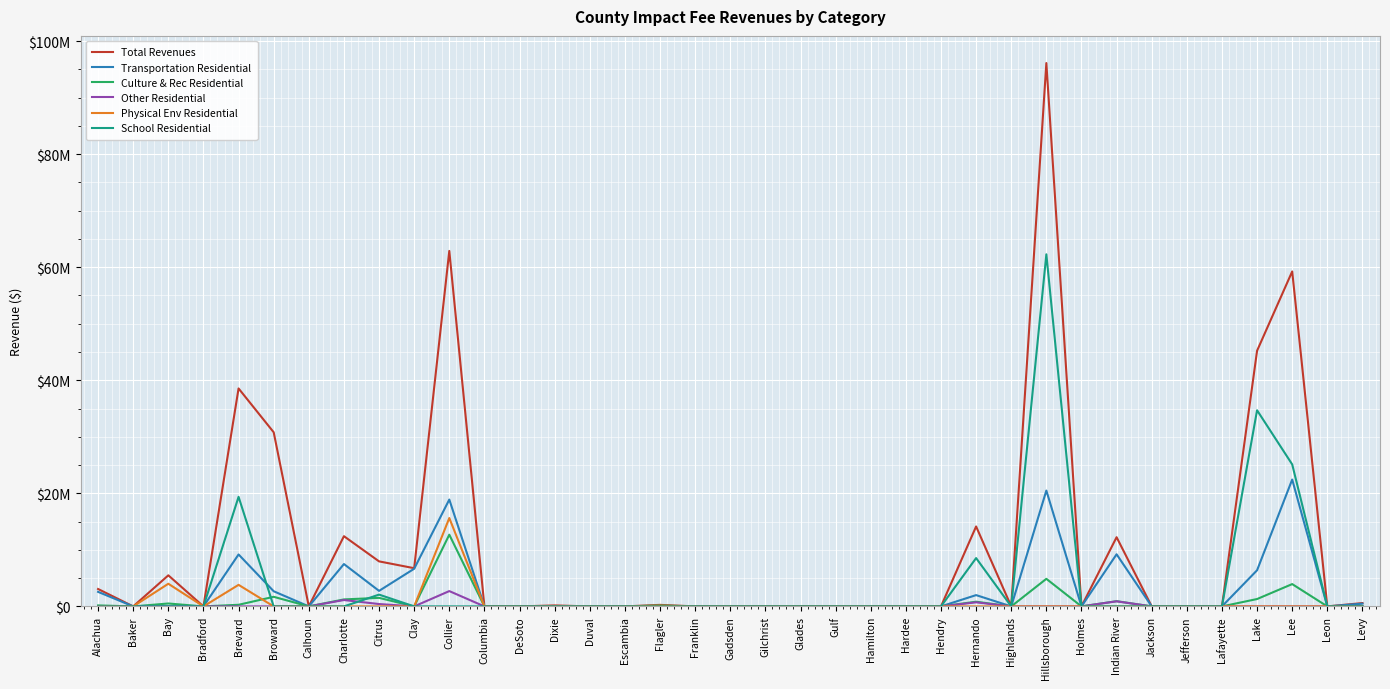

Does the chart have visible grid lines?

Yes